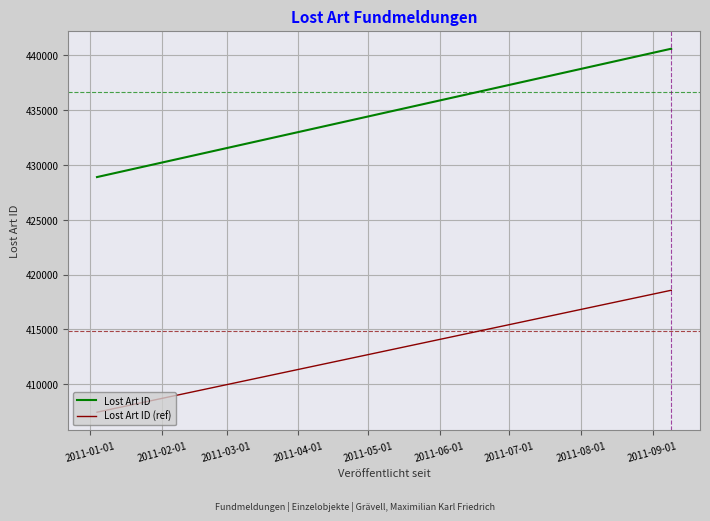

How many lines are shown in the chart?

2